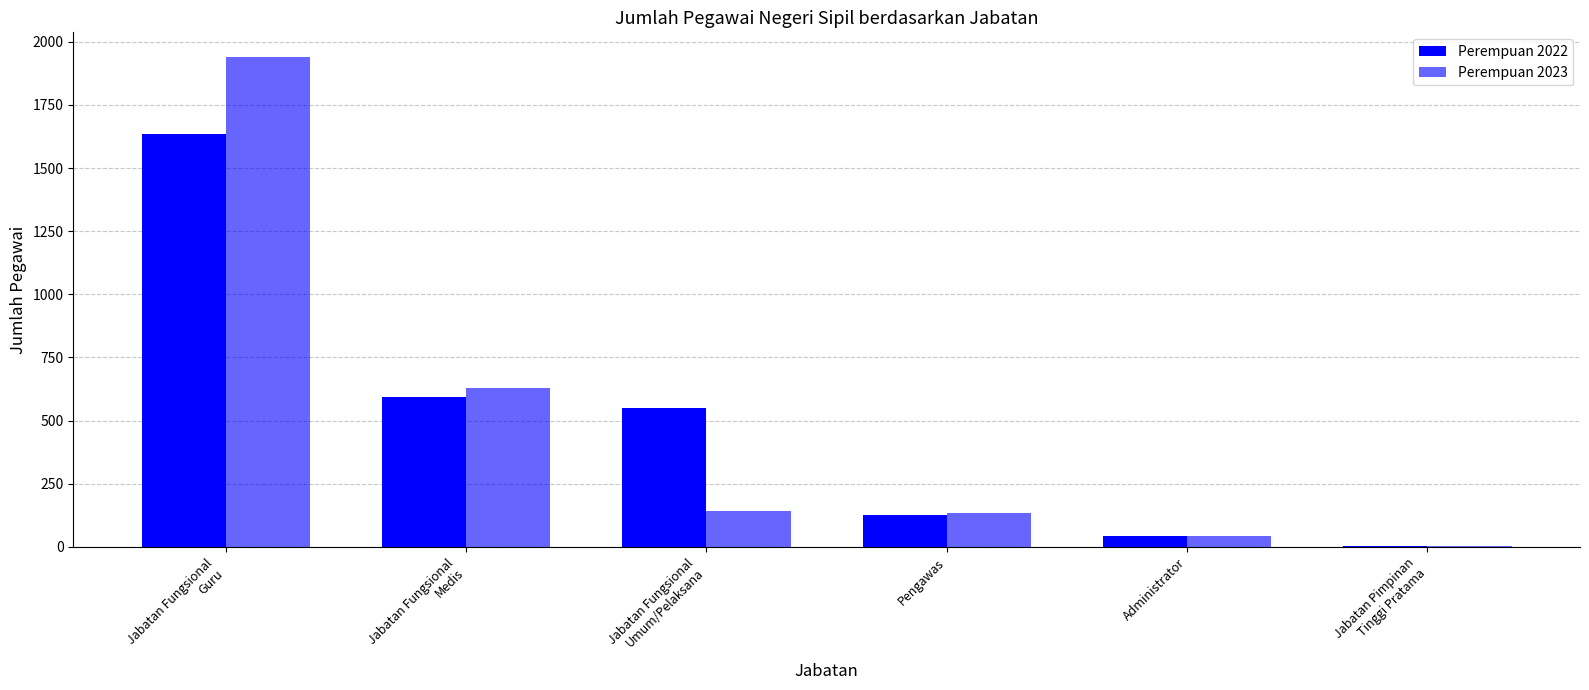

Which has a higher value, Jabatan Fungsional
Medis or Jabatan Pimpinan
Tinggi Pratama?

Jabatan Fungsional
Medis